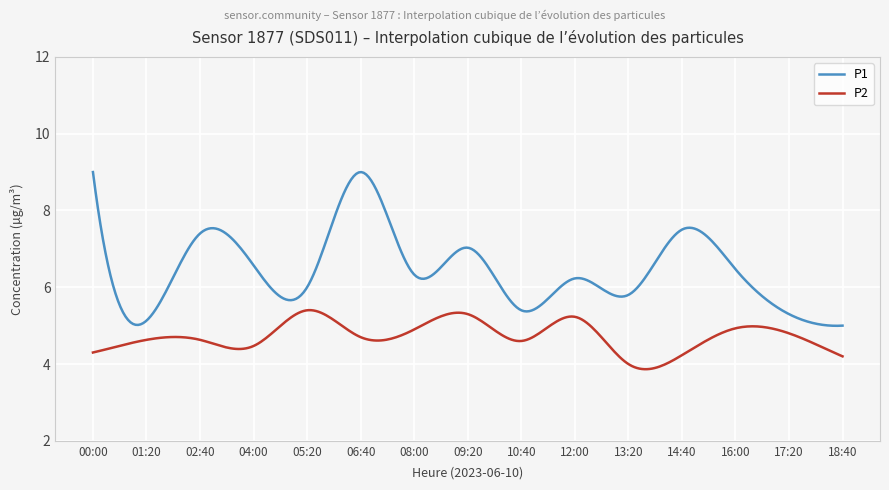

True or false: P2 and P1 intersect in this chart.

False